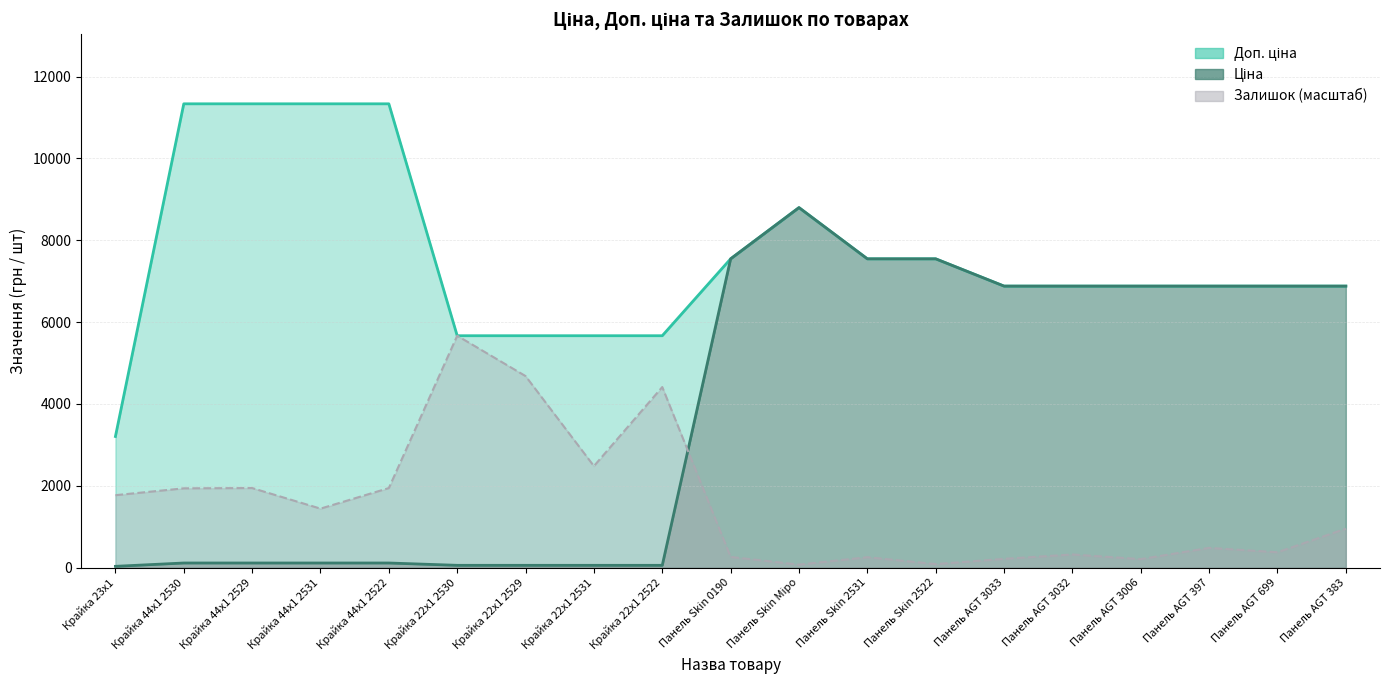

At how many categories does at least one series exceed 1665?

19